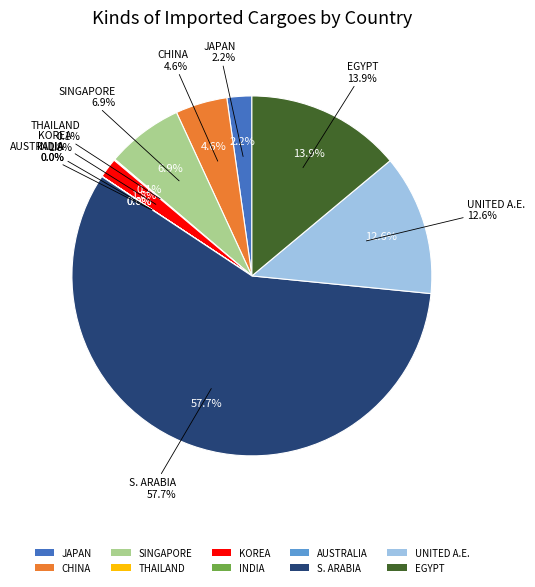

Combined, do INDIA and EGYPT account for over 50%?

No